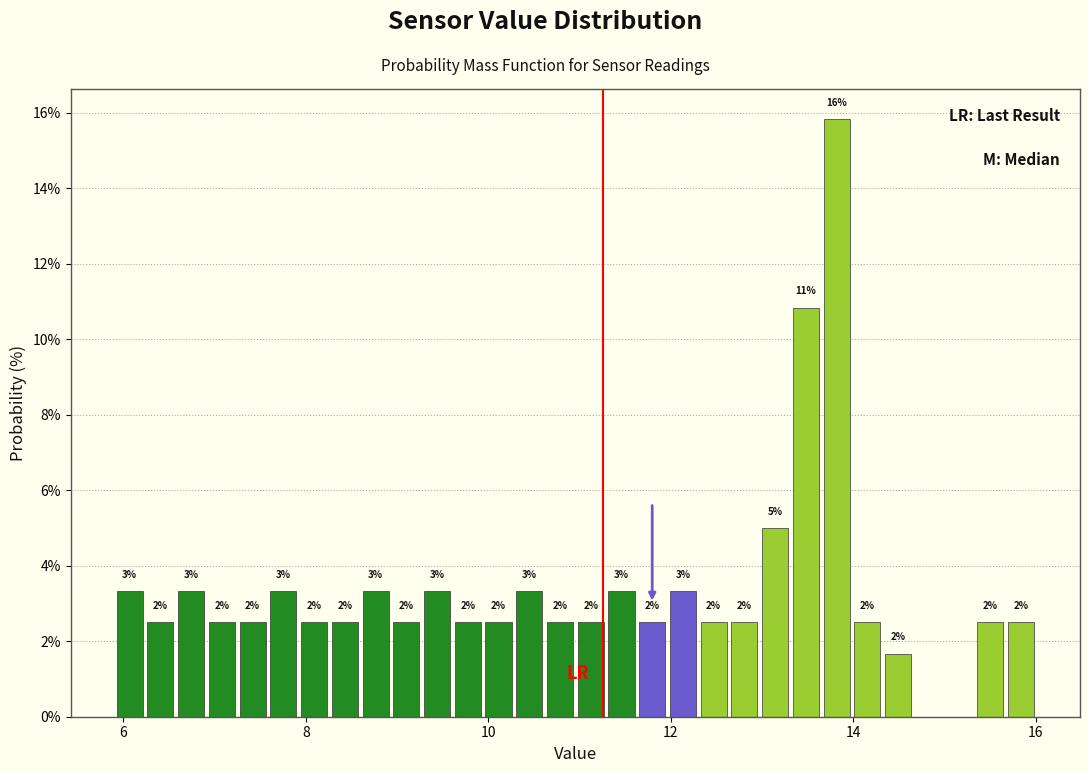

Around what value on the x-axis is the tallest bar? Give the approximate position of its centre, as read against the axis.

13.8